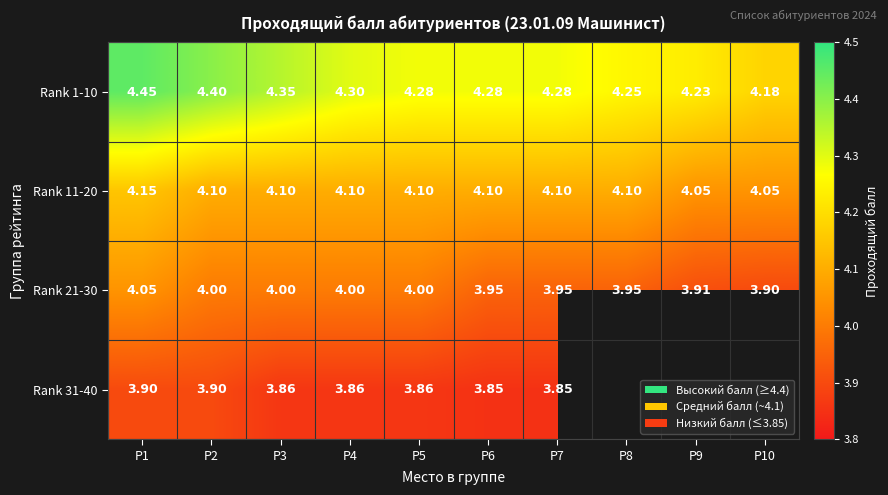

Rank the categories by Rank 1-10 value from highest to lowest.

P1, P2, P3, P4, P5, P6, P7, P8, P9, P10